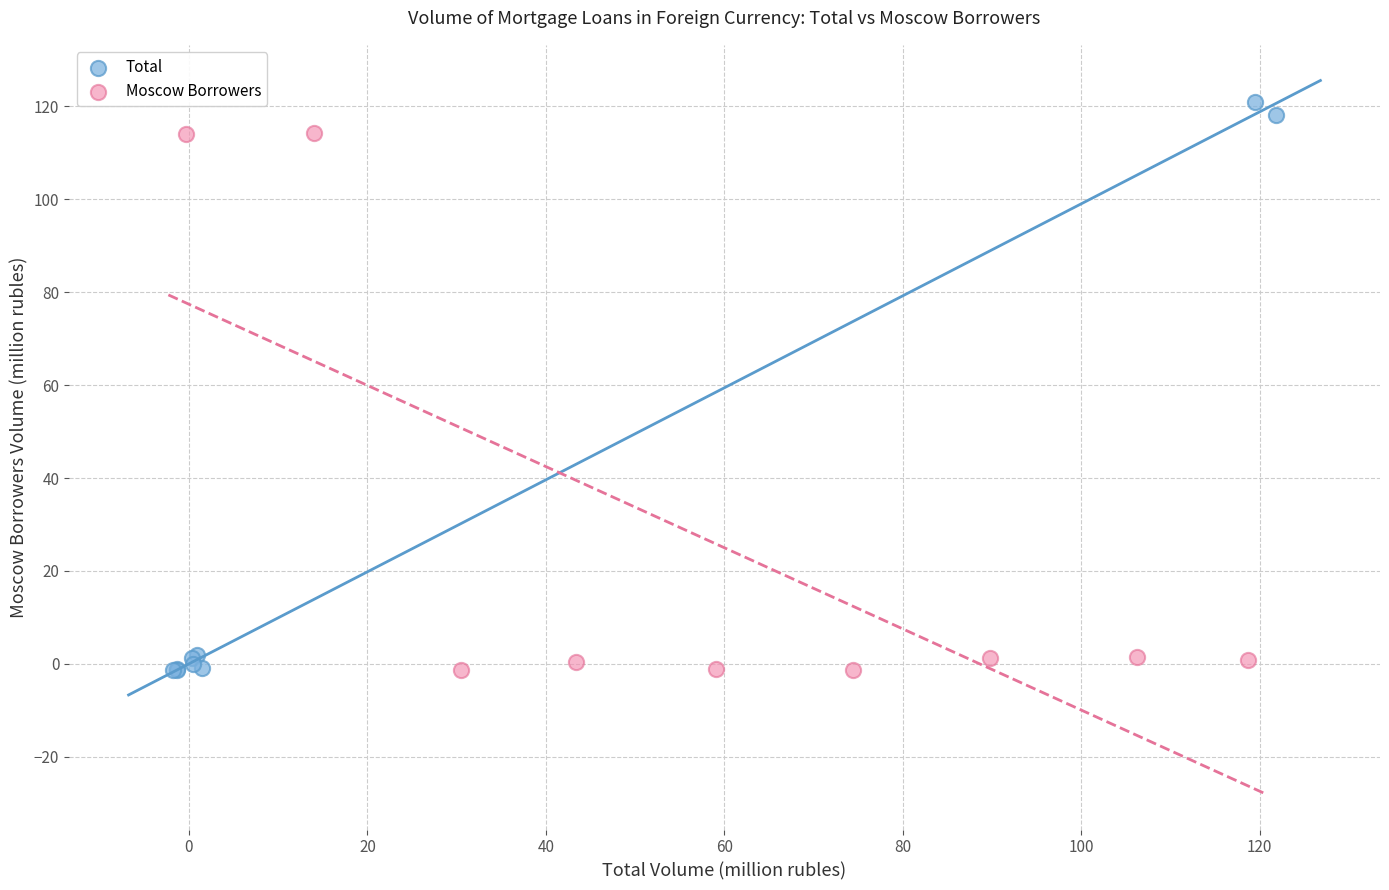

What are all the series names shown in the legend?

Total, Moscow Borrowers